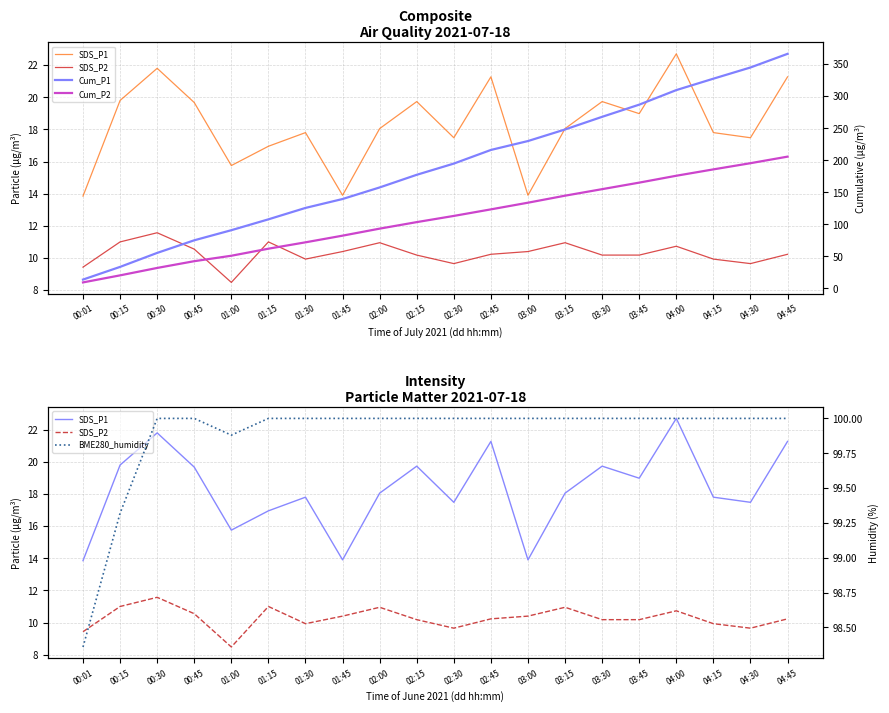

The value of SDS_P2 at 01:15 is 5.4. True or false?

False